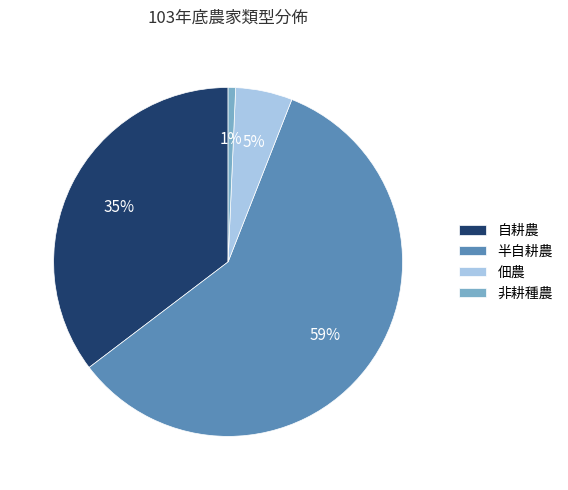

Rank the categories by value from highest to lowest.

半自耕農, 自耕農, 佃農, 非耕種農